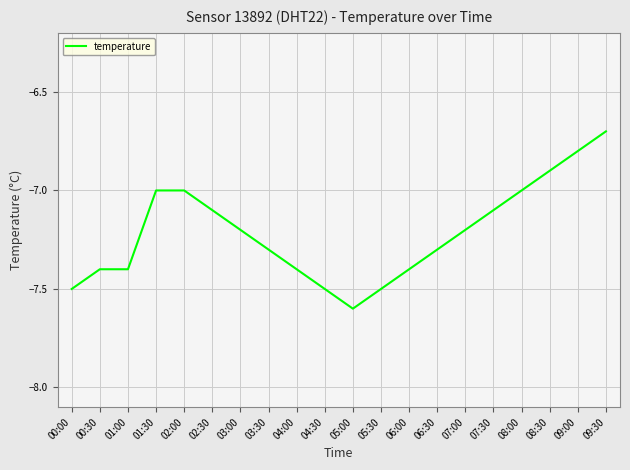

At which category does the chart reach its minimum across all series?

05:00